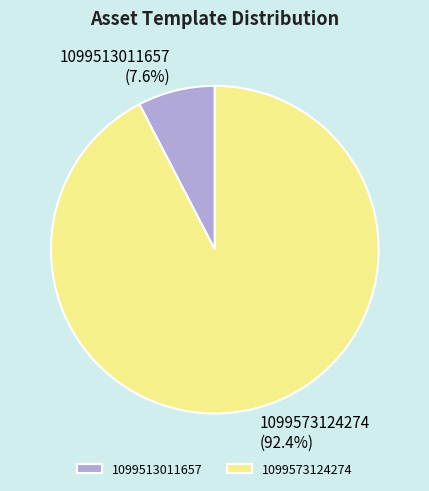

Between 1099573124274 and 1099513011657, which is larger?

1099573124274